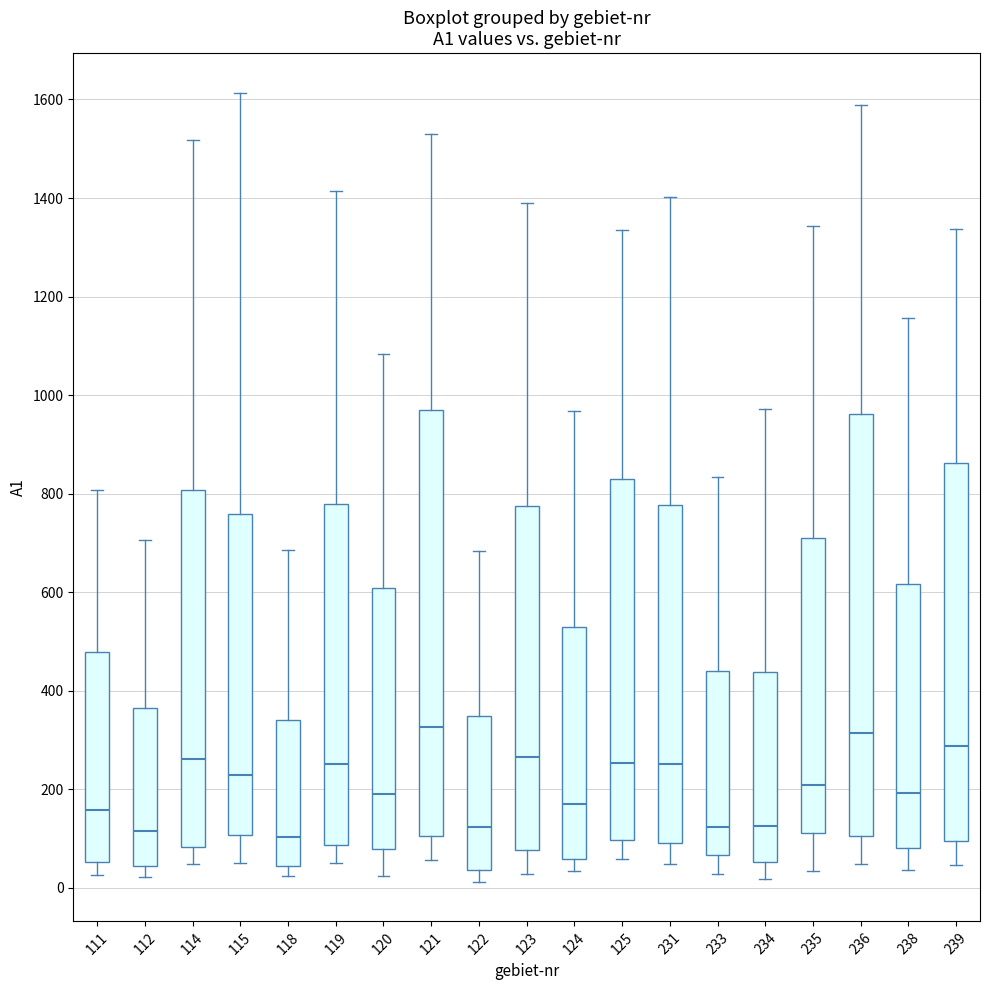

Where does the lower whisker of the box at x = 121 end on the y-axis? The values are not printed on the chart, so give them approximately, as read against the axis.

60